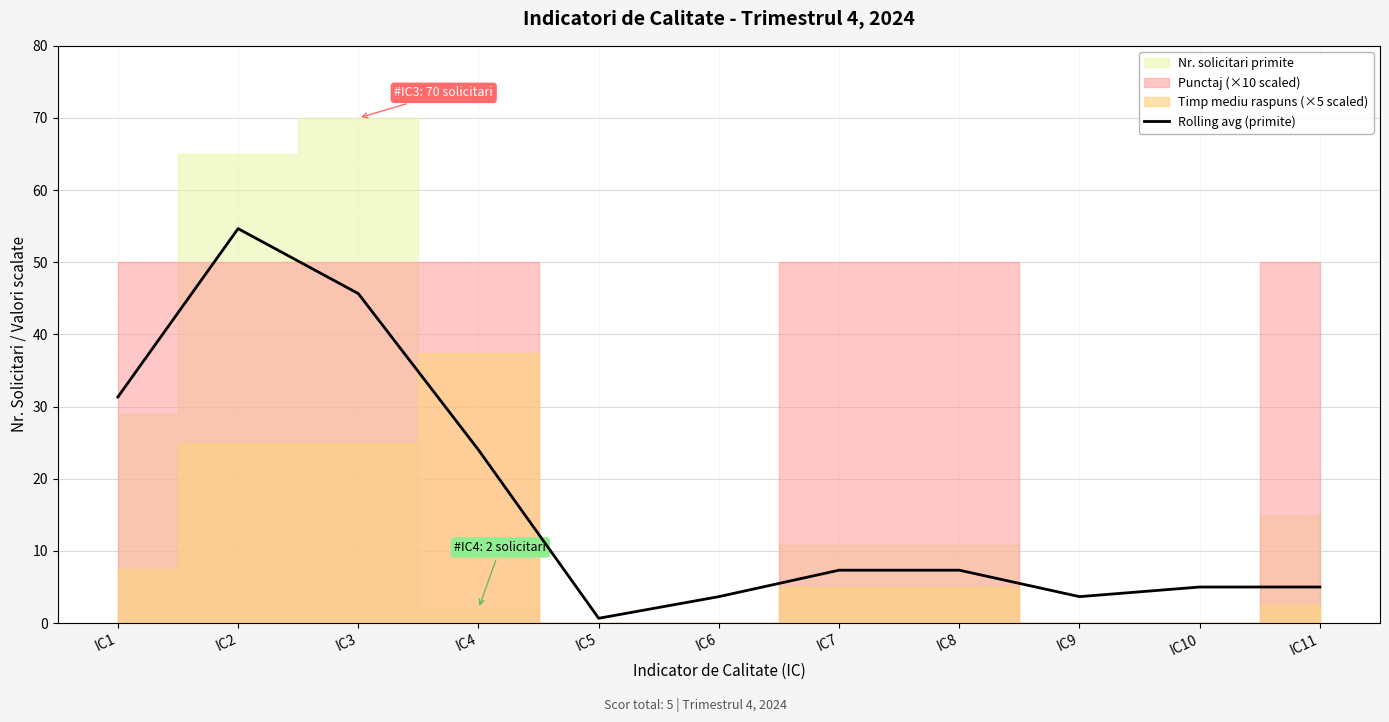

True or false: there are more than 0 points higher than both neighbors.

True